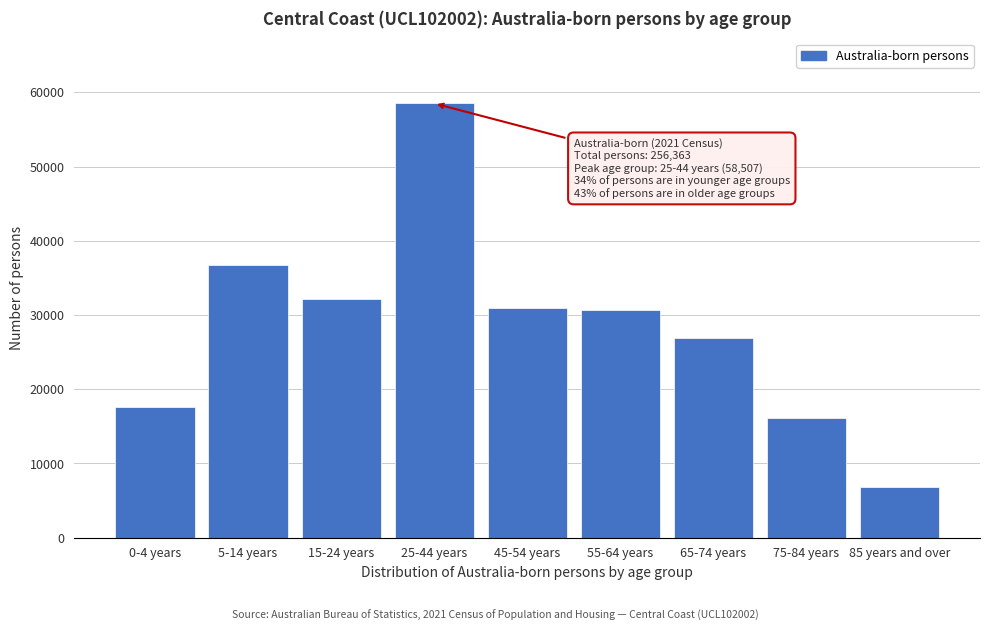

Reading left to right, what are all the values shown in this chart?

17571	36721	32173	58507	30923	30637	26896	16177	6758